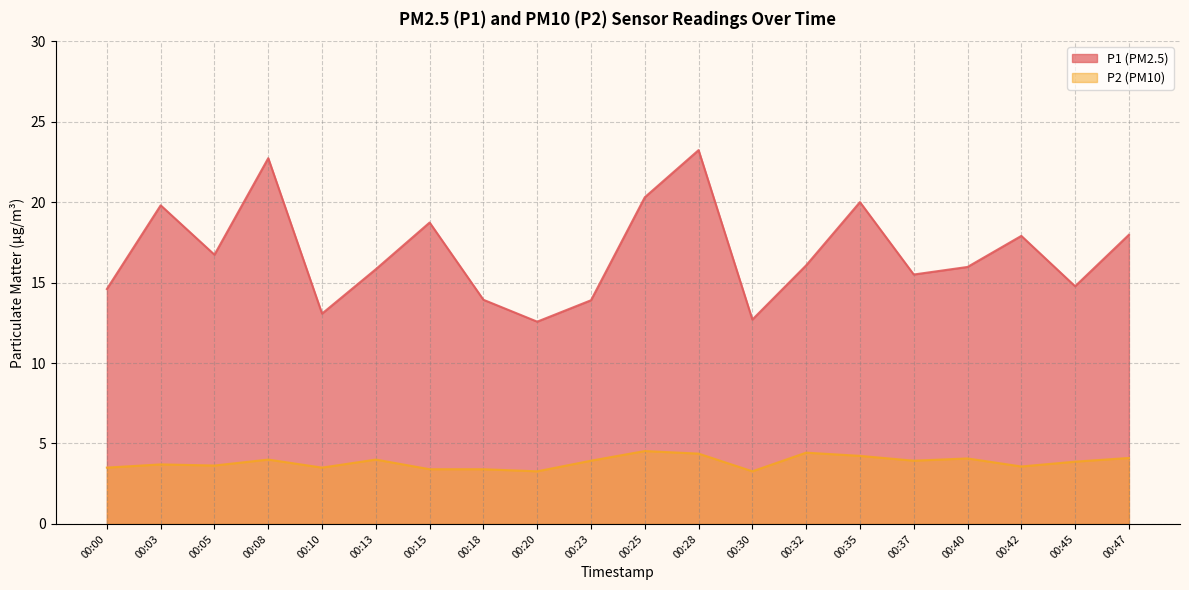

What is the difference between the P1 values at 00:03 and 00:45?

5.0